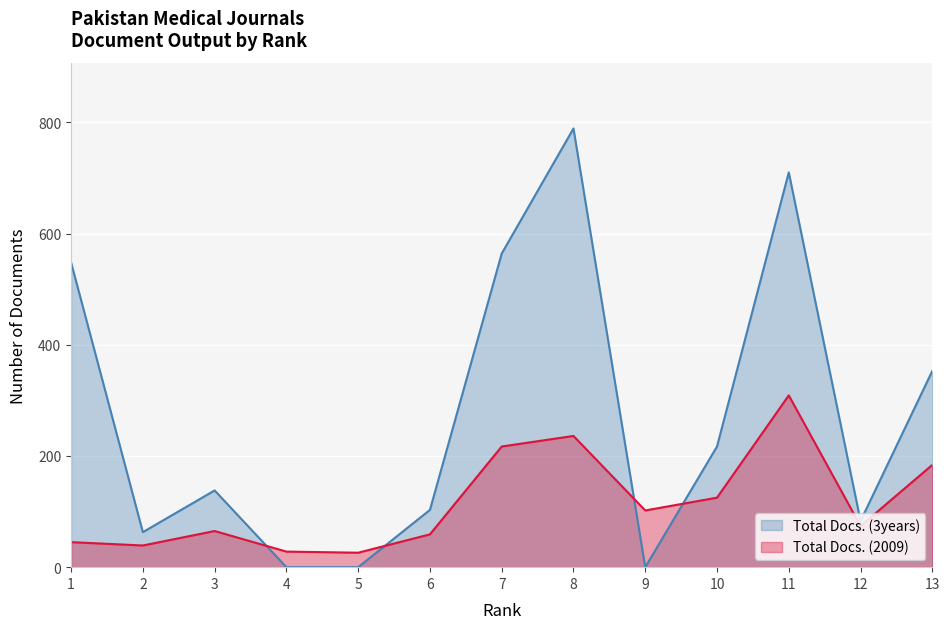

What is the sum of the Total Docs. (2009) values at 1 and 3?

110